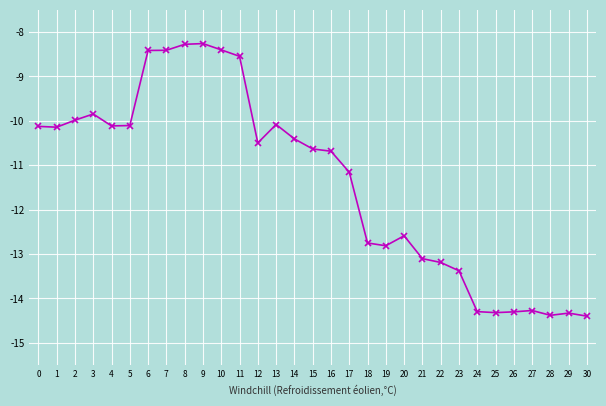

The chart shows a value of -6.4 at 0. True or false?

False